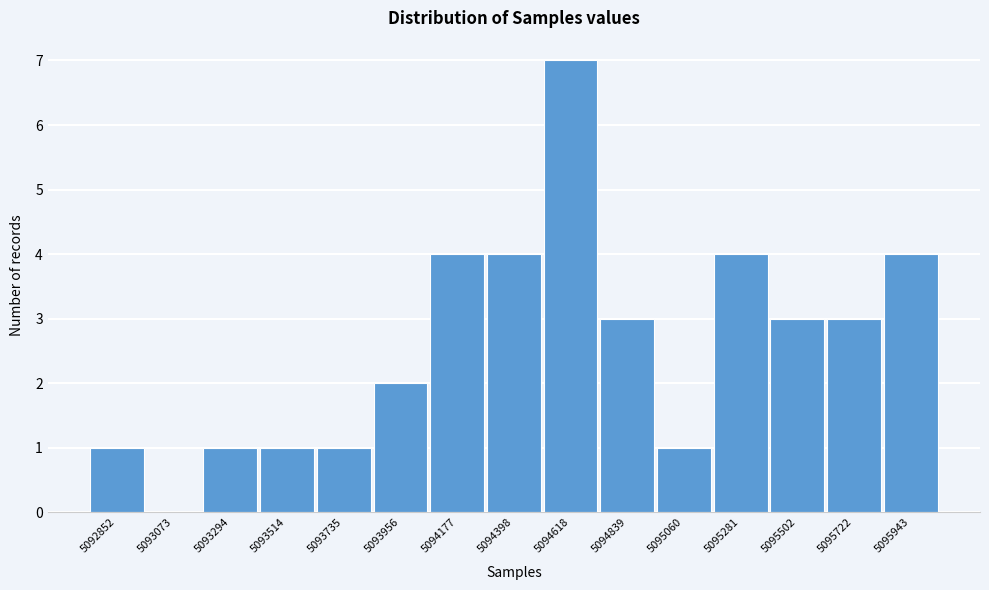

Reading left to right, transcribe all the data shown in this chart.

5092852=1	5093073=0	5093294=1	5093514=1	5093735=1	5093956=2	5094177=4	5094398=4	5094618=7	5094839=3	5095060=1	5095281=4	5095502=3	5095722=3	5095943=4